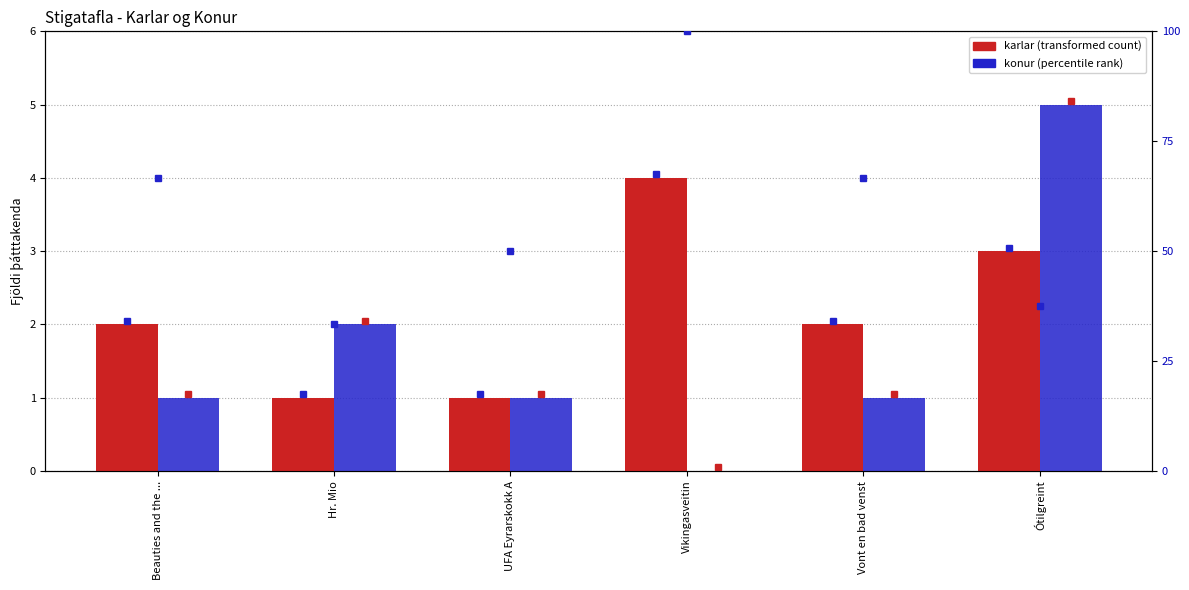

At how many categories does at least one series exceed 24?

6